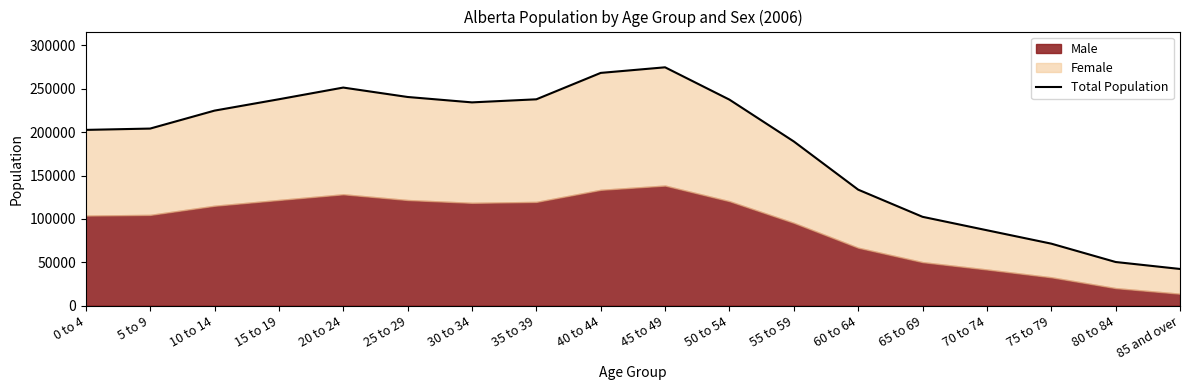

What is the maximum value shown in the chart?

274735